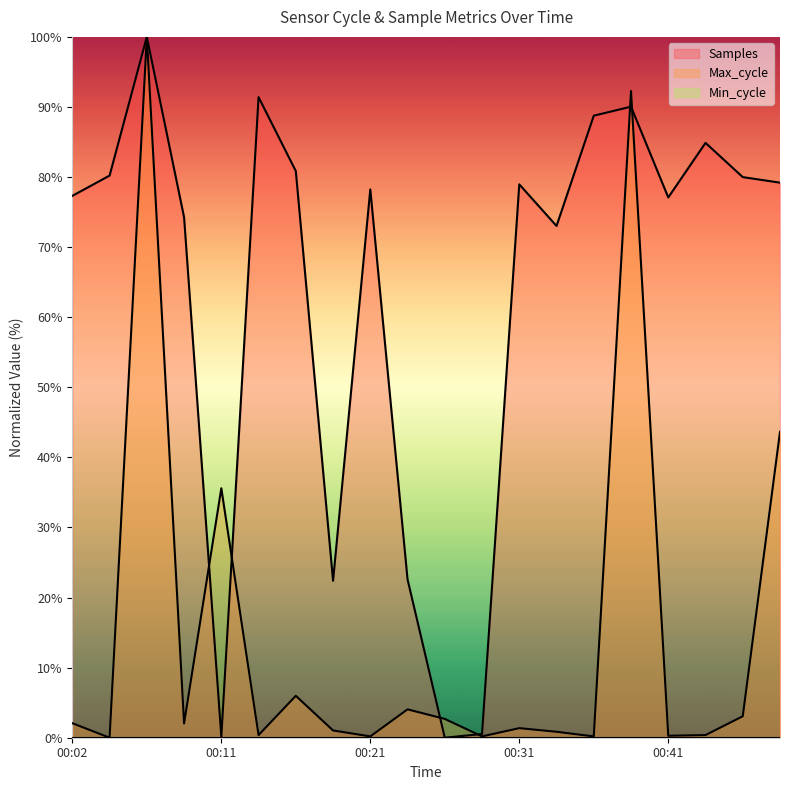

How many lines are shown in the chart?

3